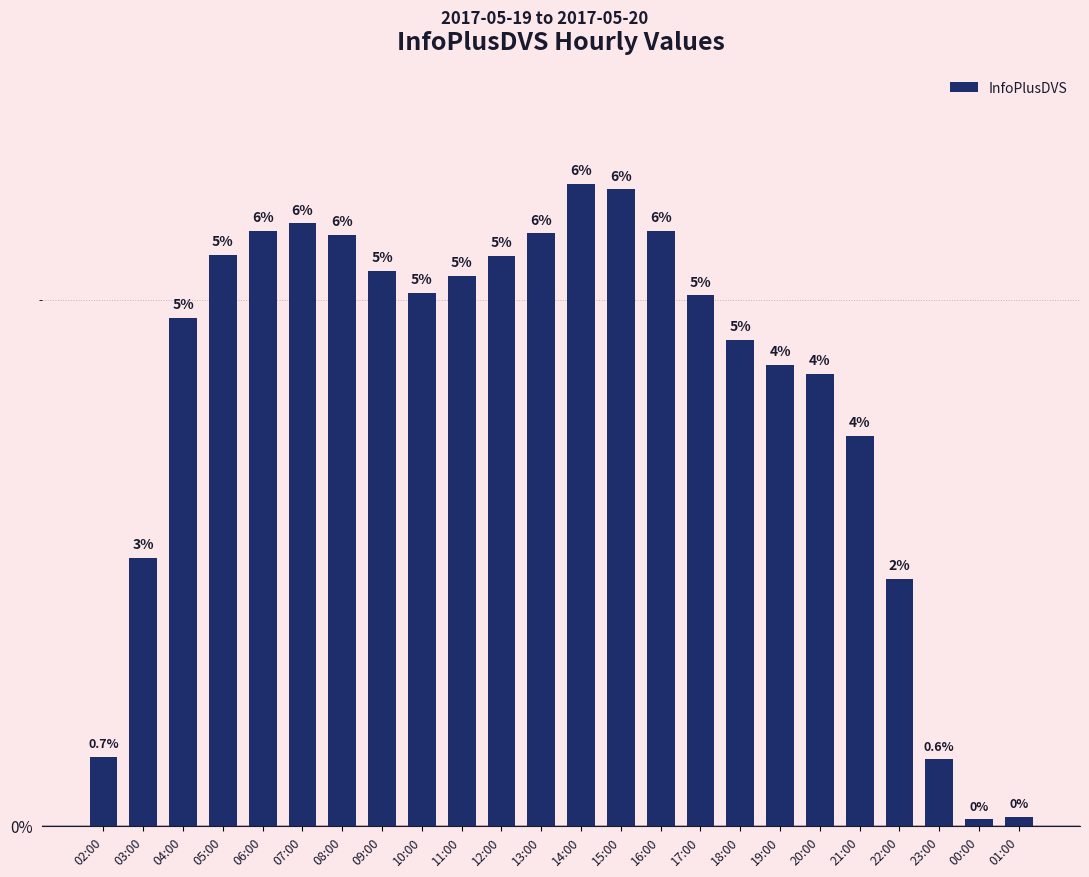

How many bars are there in total?

24